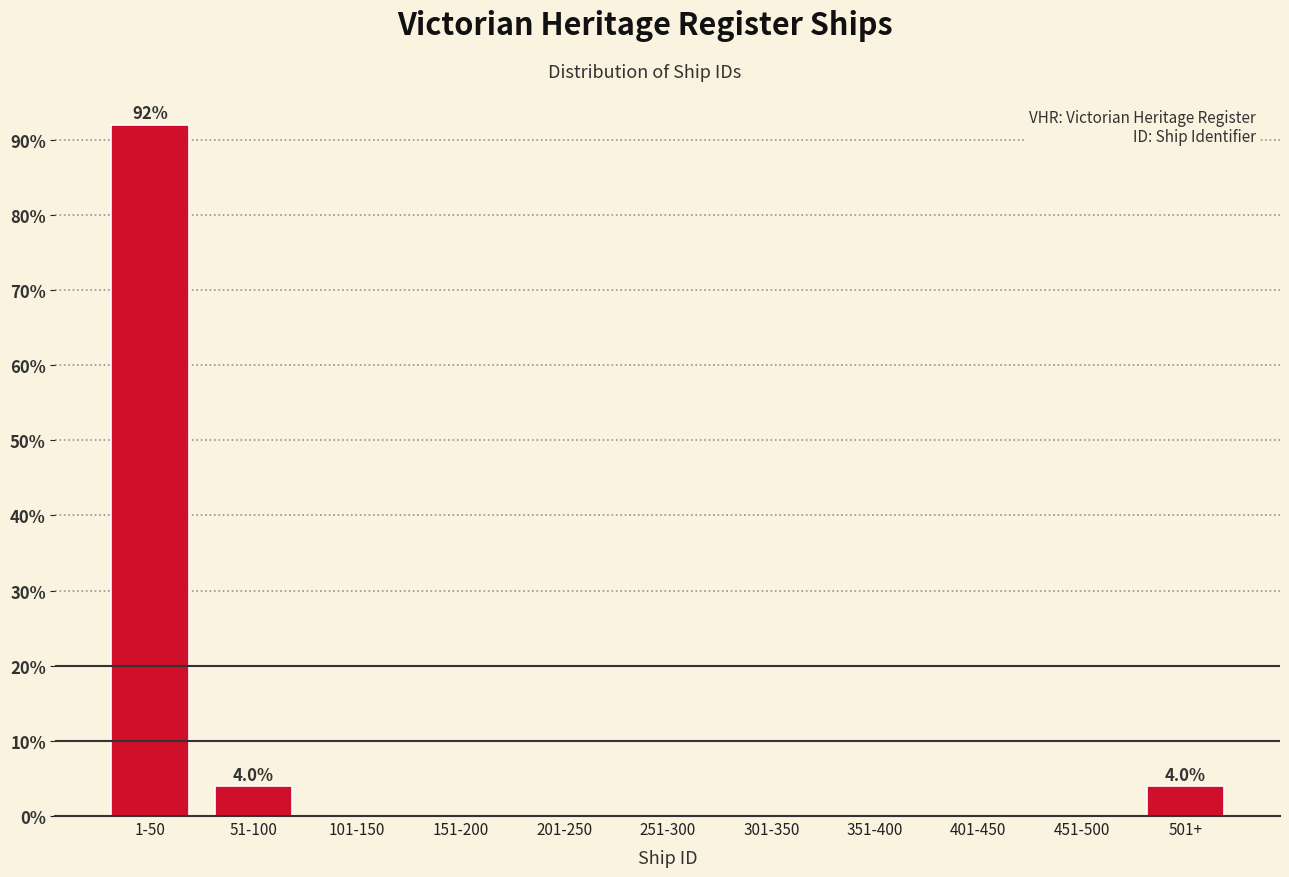

Reading right to left, what are all the values shown in this chart?

501+=4	451-500=0	401-450=0	351-400=0	301-350=0	251-300=0	201-250=0	151-200=0	101-150=0	51-100=4	1-50=92